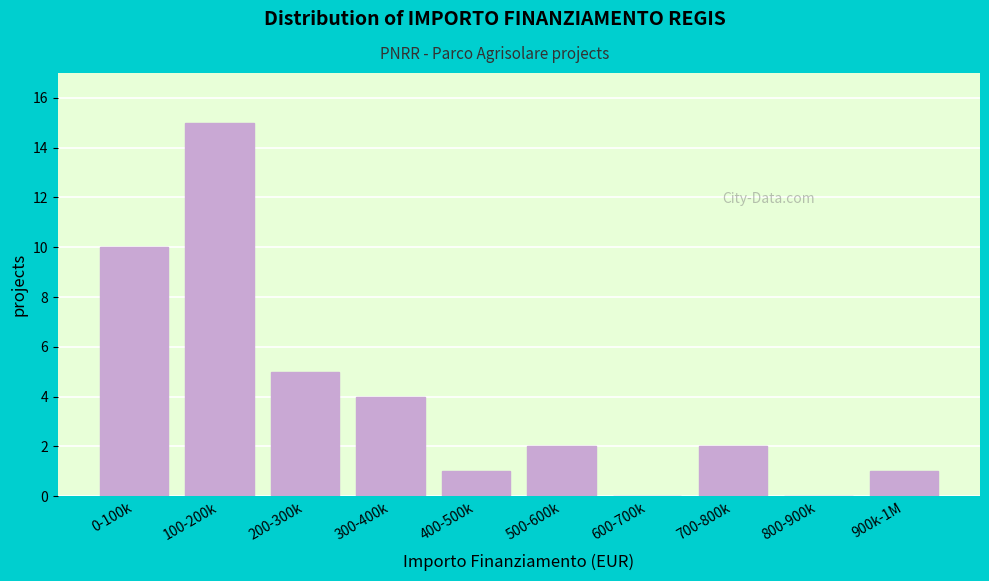

Reading right to left, what are all the values shown in this chart?

900k-1M=1	800-900k=0	700-800k=2	600-700k=0	500-600k=2	400-500k=1	300-400k=4	200-300k=5	100-200k=15	0-100k=10